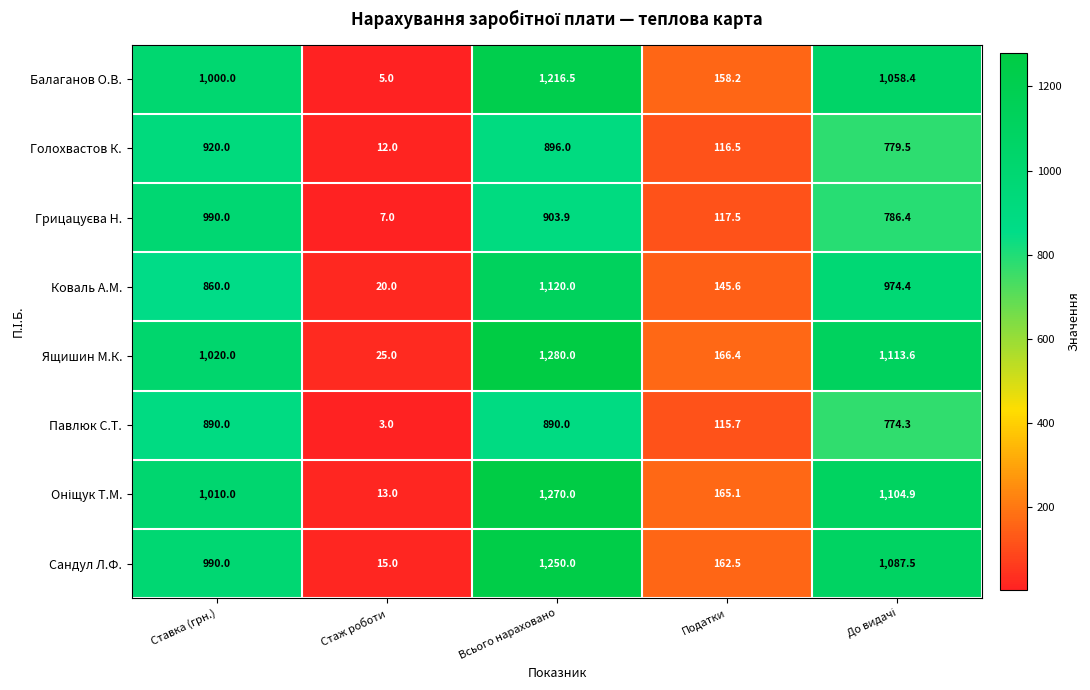

Which series has the largest total across all categories?

Ящишин М.К.